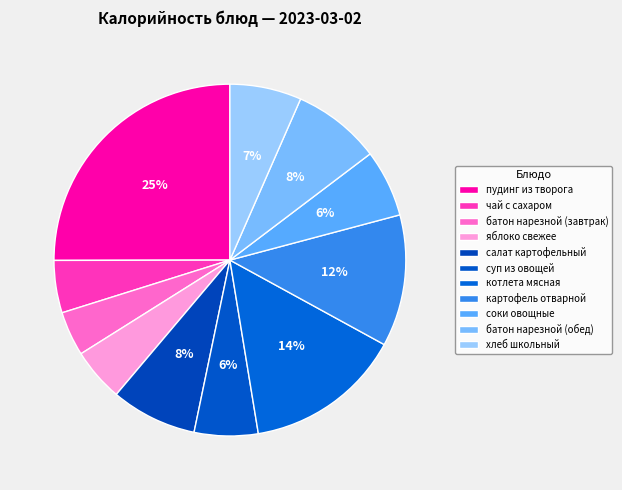

Does батон нарезной (завтрак) represent more than half of the total?

No